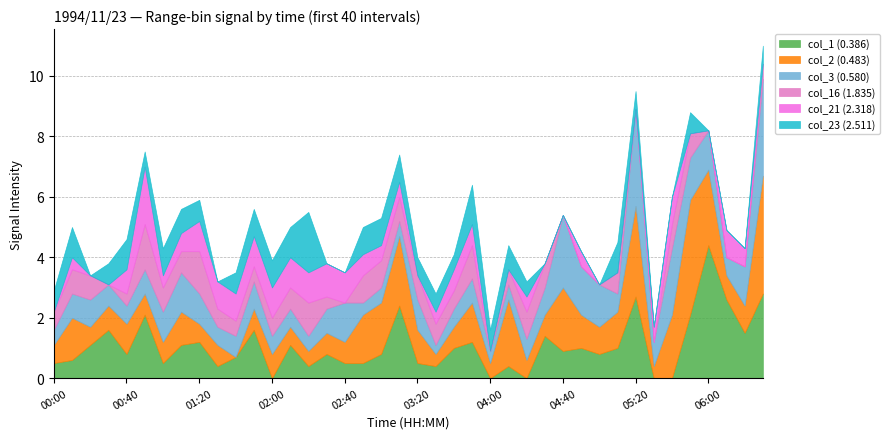

What is the average value of the col_23 (2.511) series?

0.6